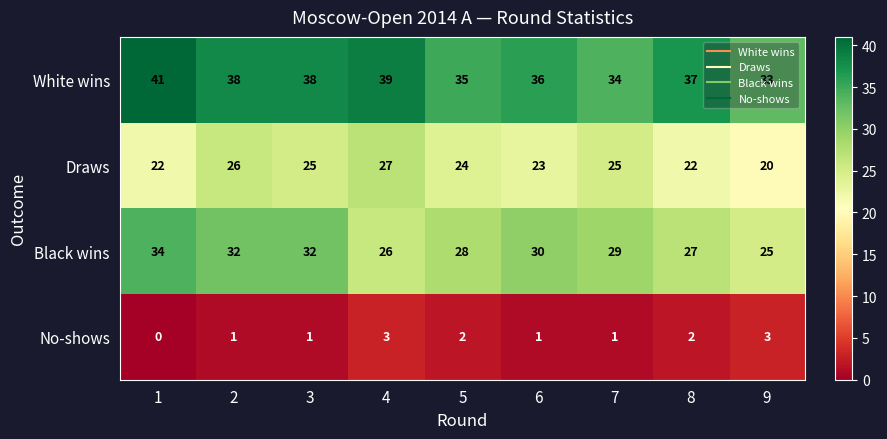

At how many categories does at least one series exceed 11?

9